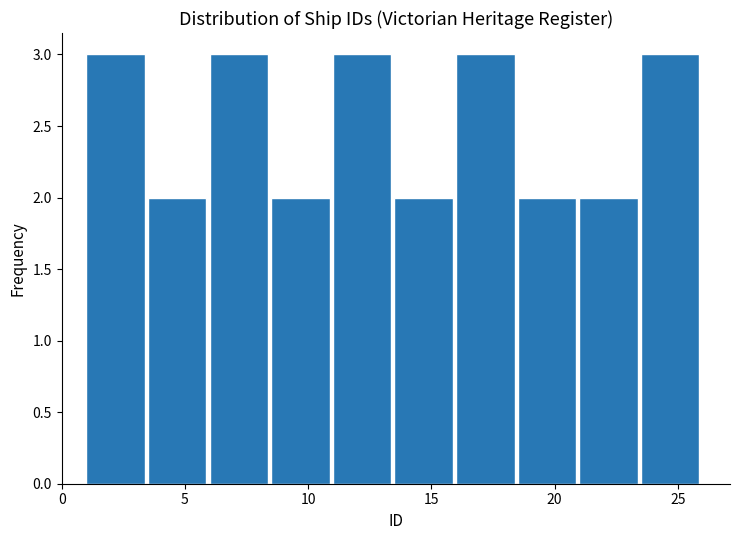

How tall is the bar that spans 23.5 to 26.0 on the x-axis? The values are not printed on the chart, so give them approximately, as read against the axis.

3